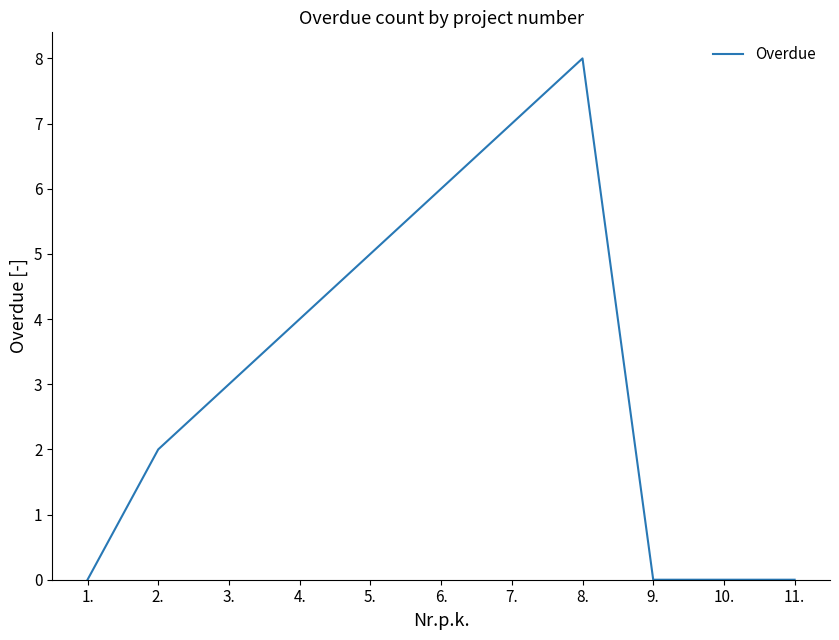

What is the difference between the maximum and minimum values?

8